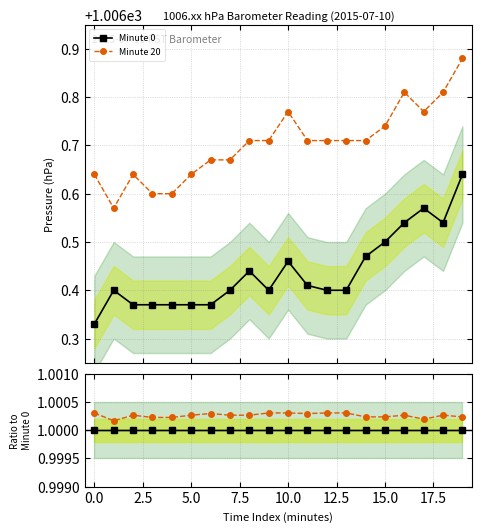

True or false: Minute 20 and Minute 0 cross at least once.

False